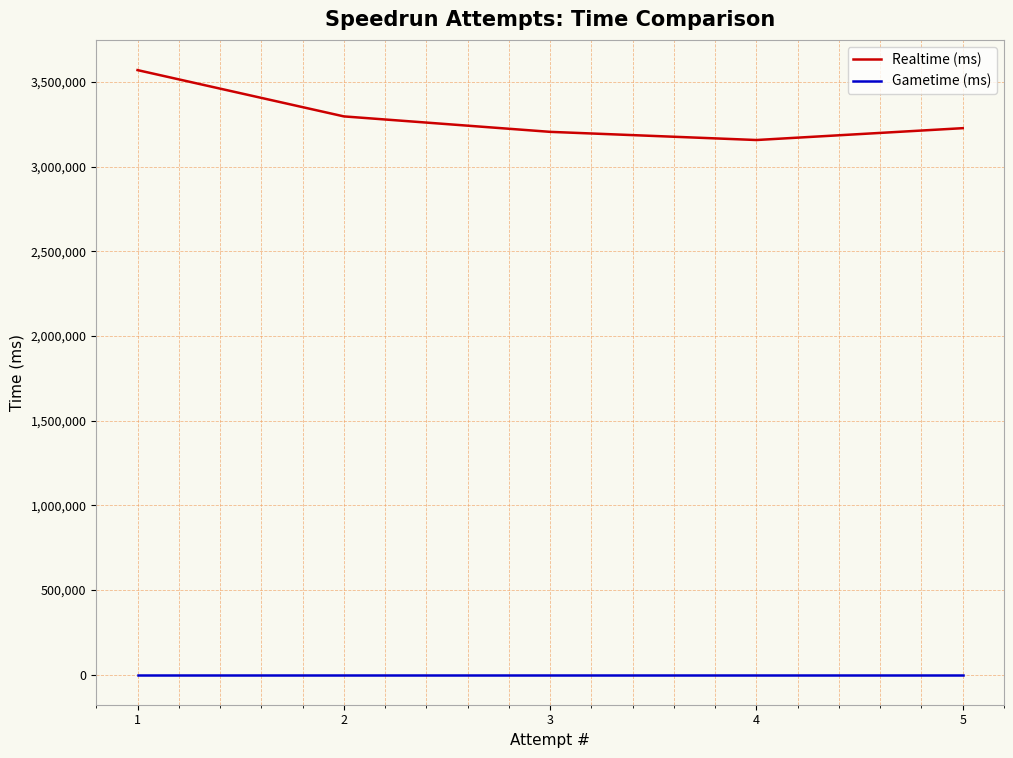

What is the difference between the Realtime (ms) values at 5 and 2?

69540